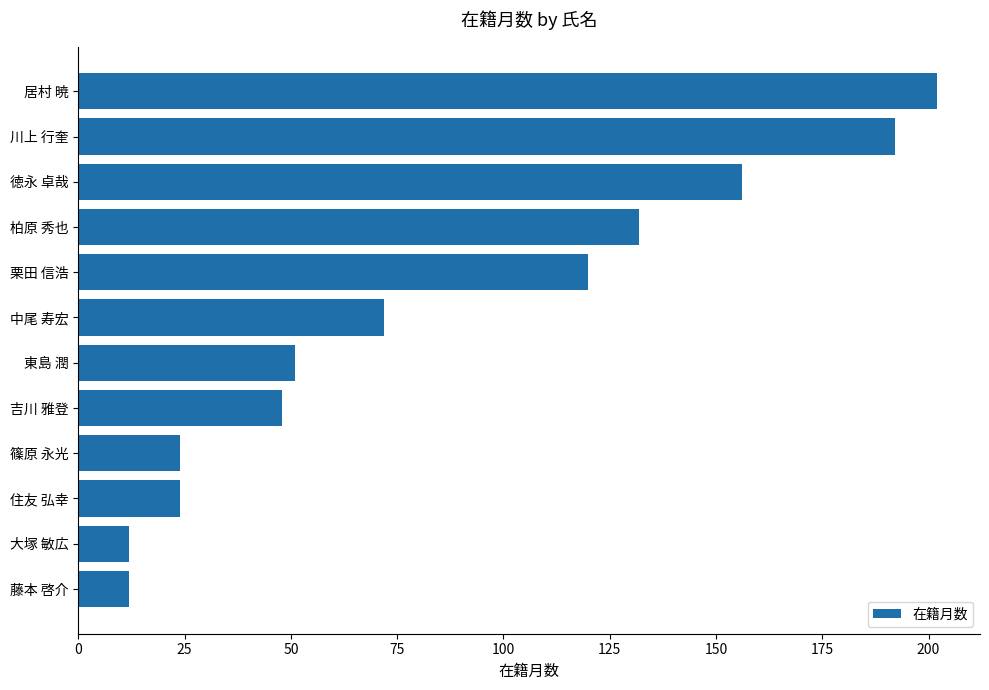

What position from the top is 篠原 永光?

9